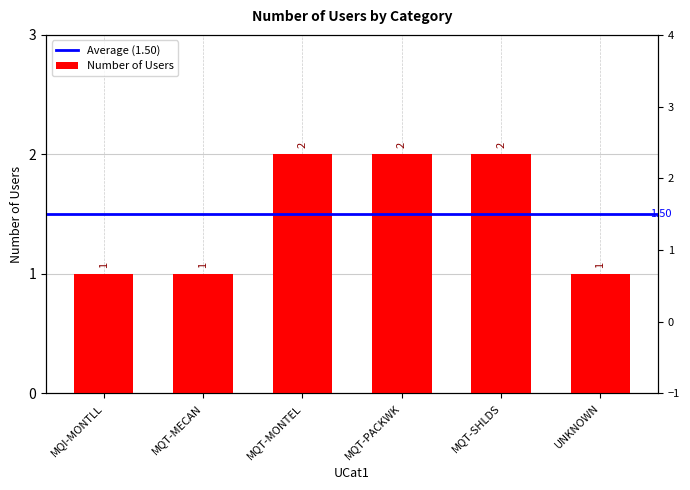

Where is the data nearest to the value 1?

MQI-MONTLL